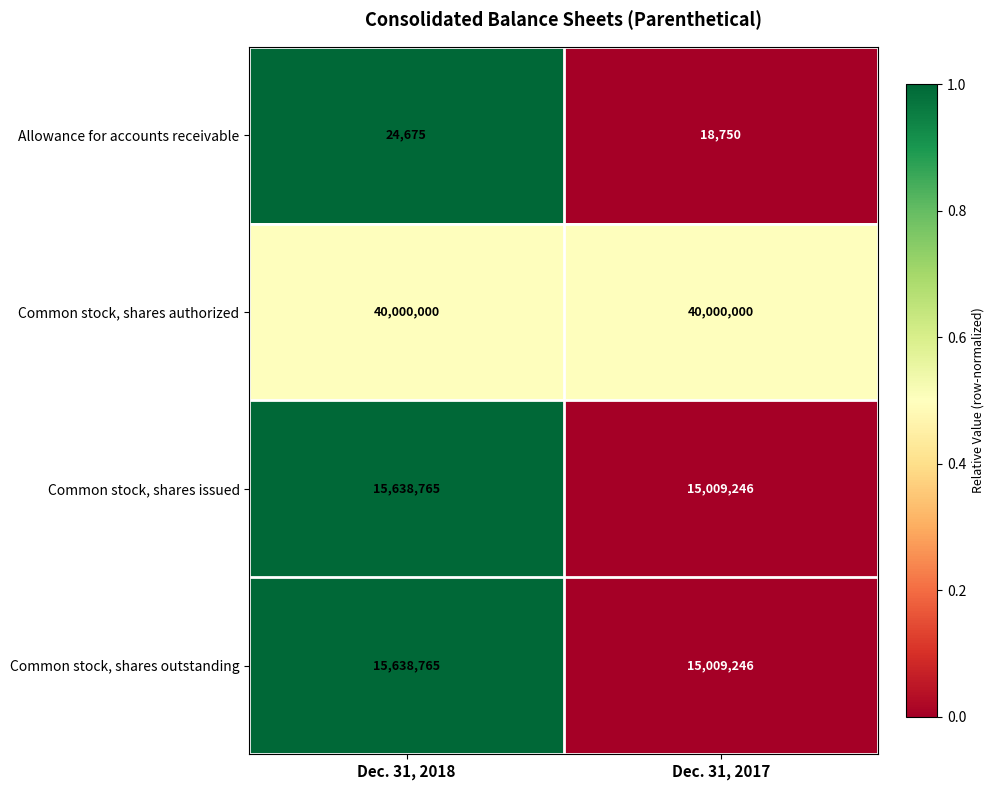

Is the value of Common stock, shares authorized at Dec. 31, 2018 greater than the value of Common stock, shares outstanding at Dec. 31, 2018?

Yes